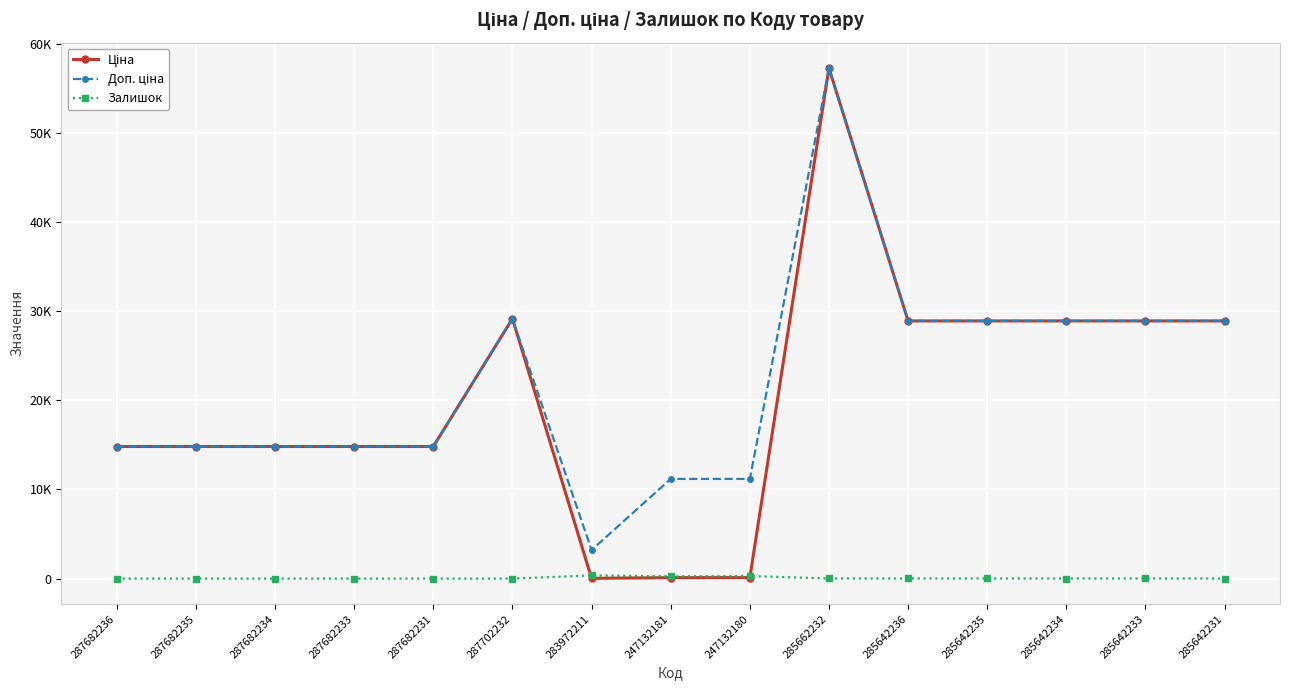

Is it true that Залишок equals 6.3 at 285642233?

False